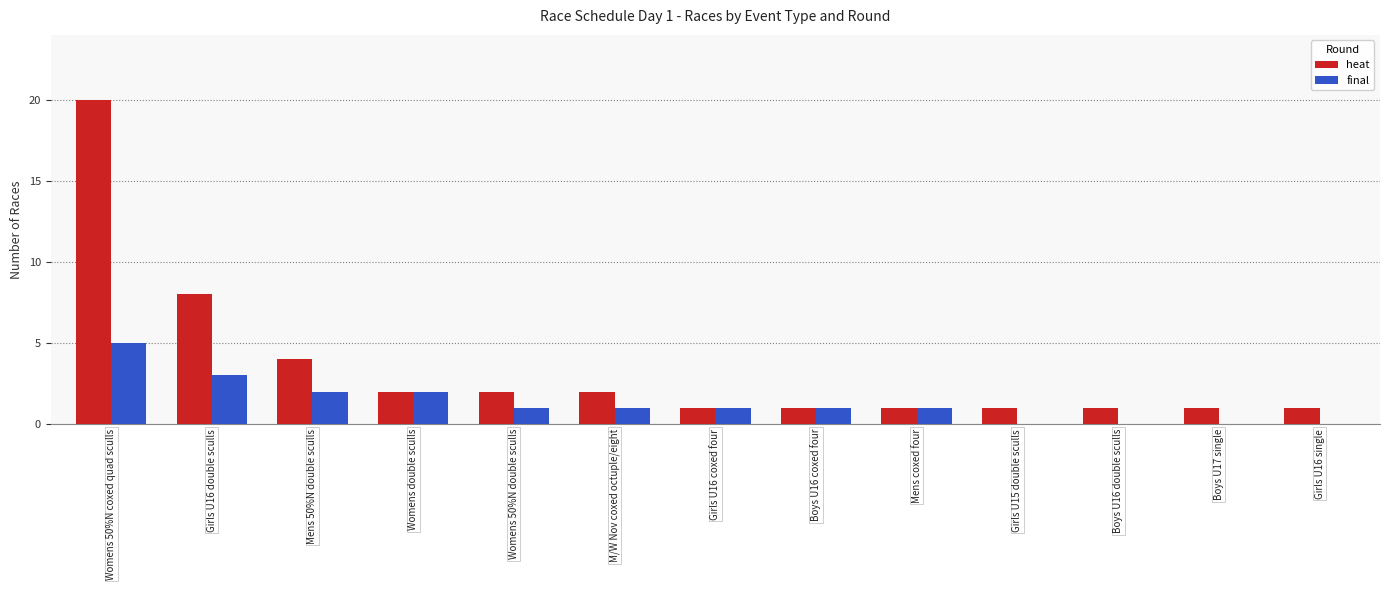

What is the sum of all final values?

17